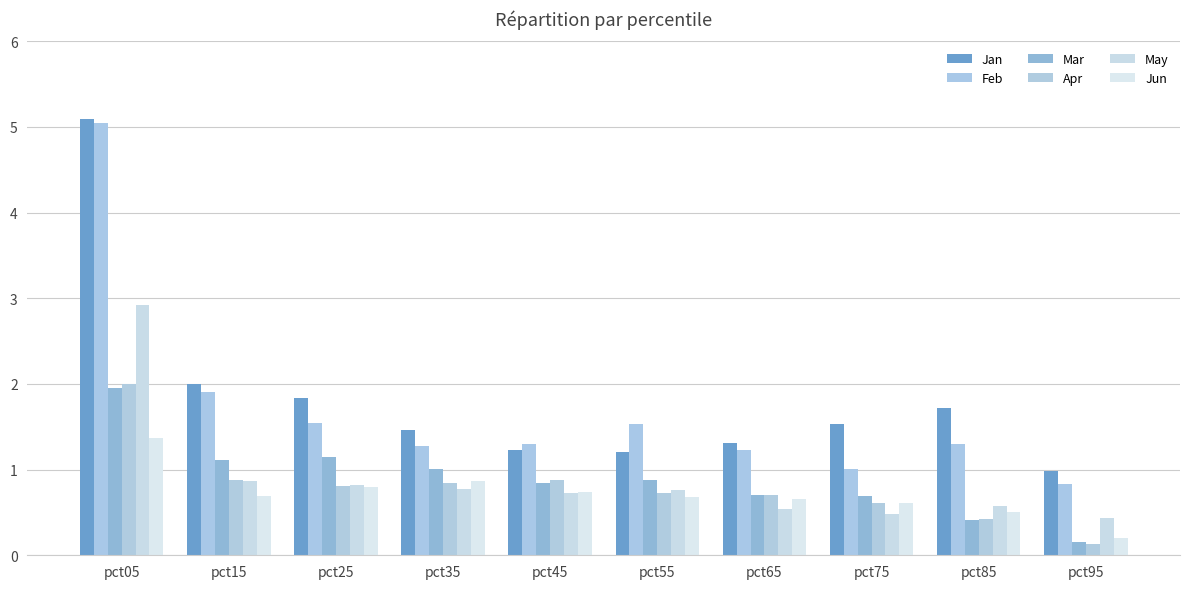

What is the difference between the maximum and minimum values in the Jun series?

1.2